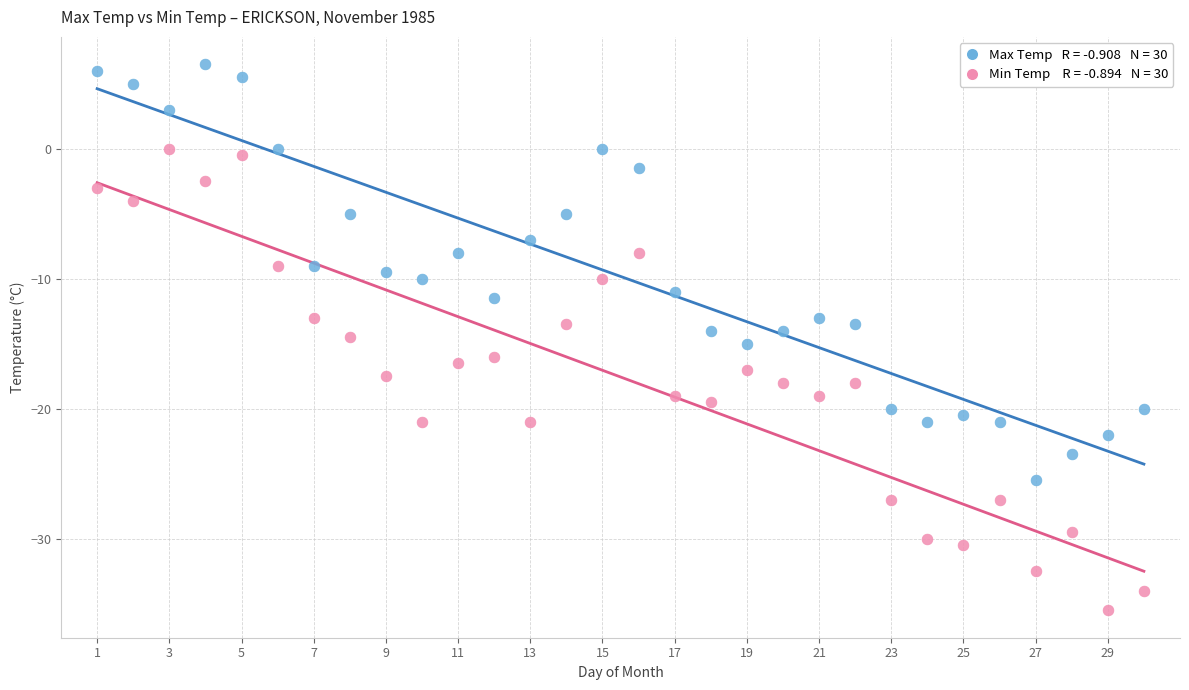

Across all data points, what is the range of X values (max minus min)?

29.0